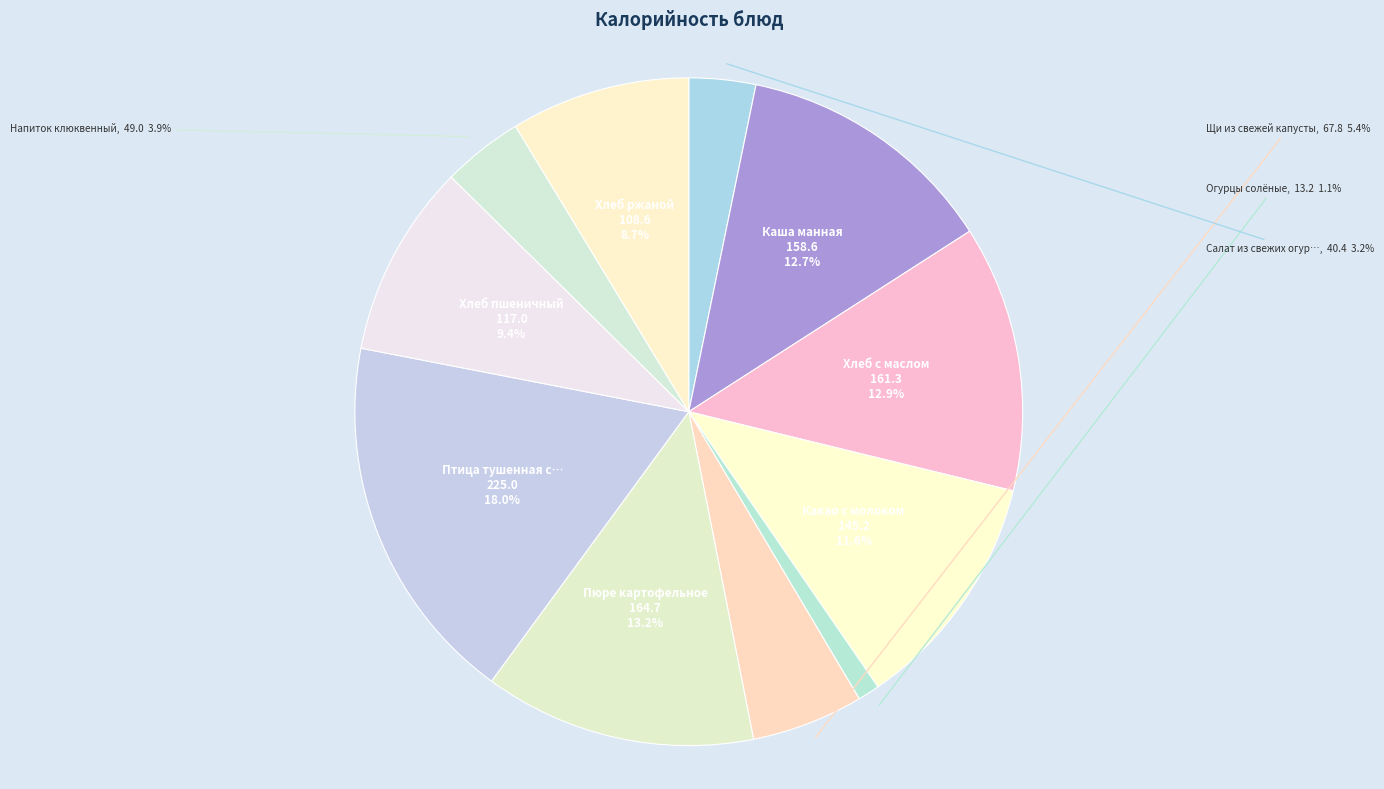

What is the smallest slice in the pie chart?

Огурцы солёные